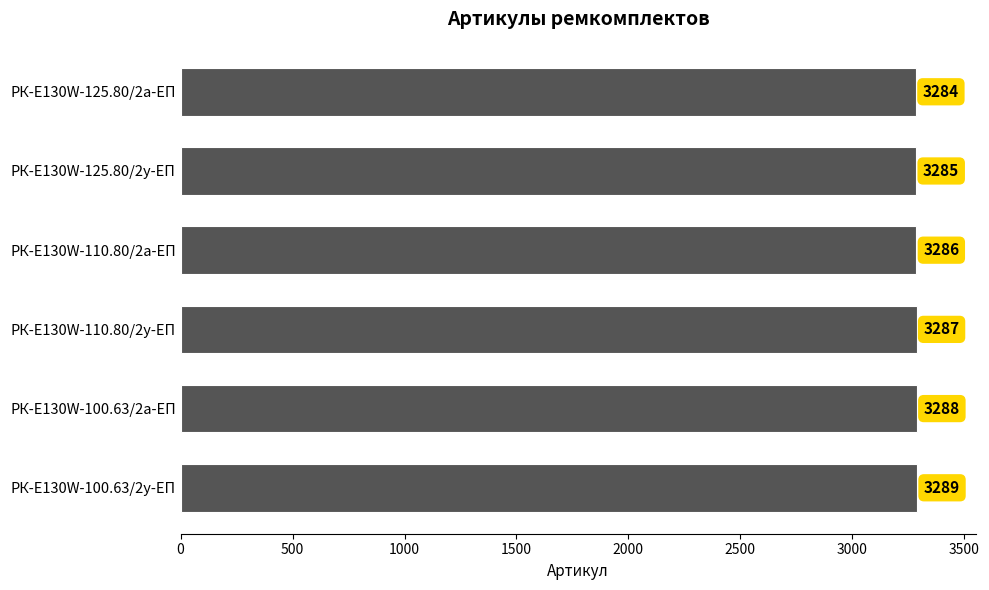

What is the sum of the values at РК-E130W-100.63/2у-ЕП and РК-E130W-110.80/2у-ЕП?

6576